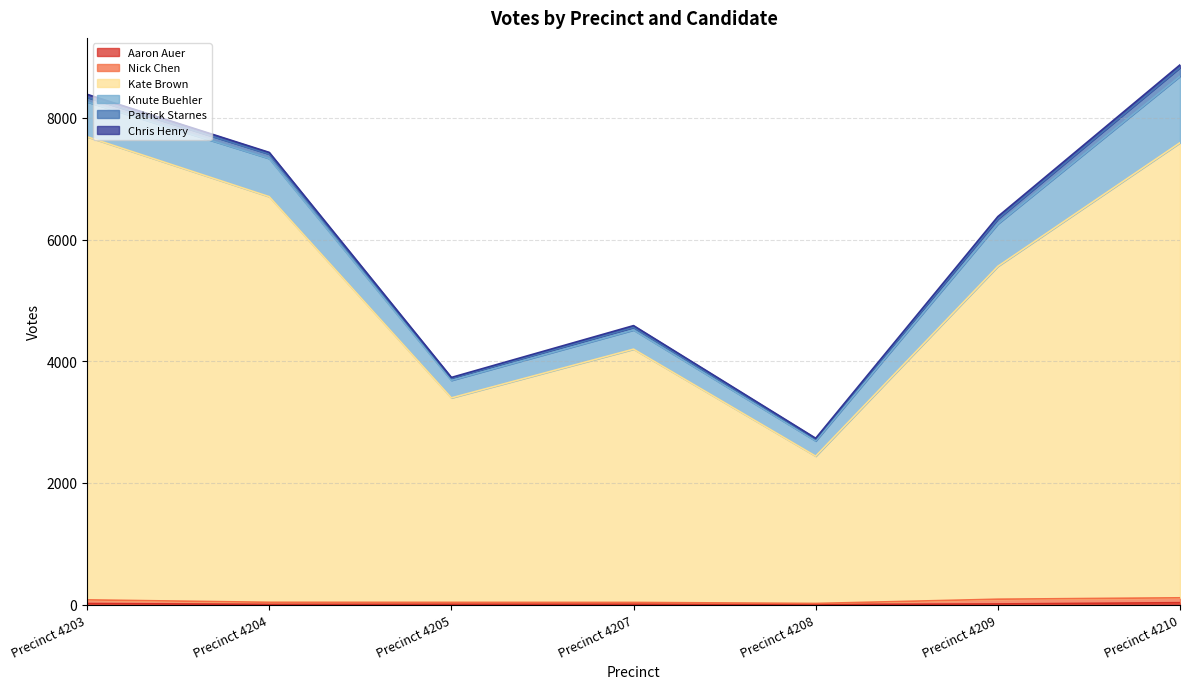

True or false: Aaron Auer and Nick Chen intersect in this chart.

False